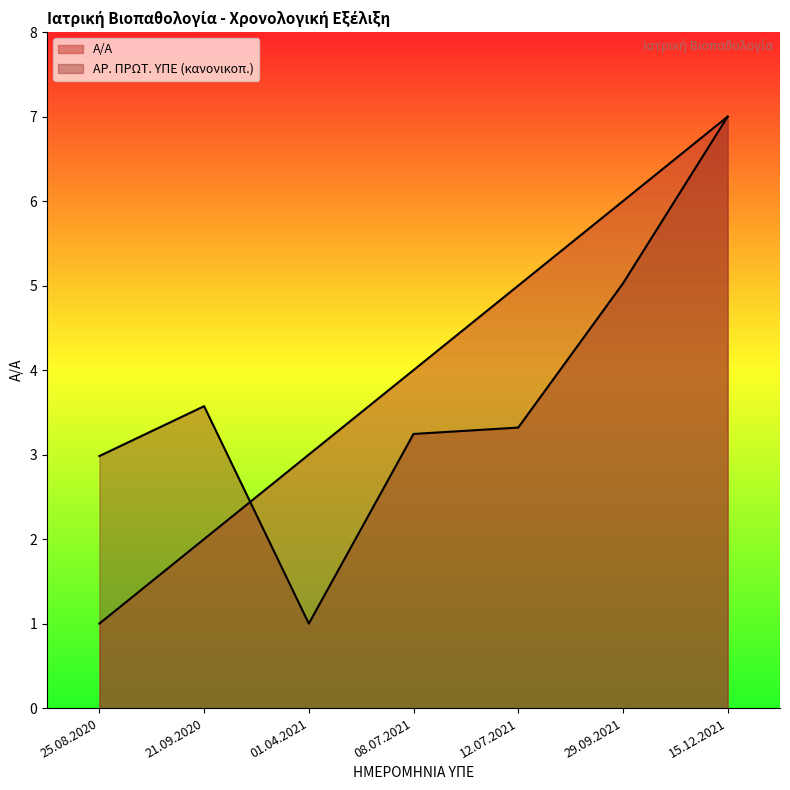

True or false: ΑΡ. ΠΡΩΤ. ΥΠΕ has a value of 3.2 at 08.07.2021.

True